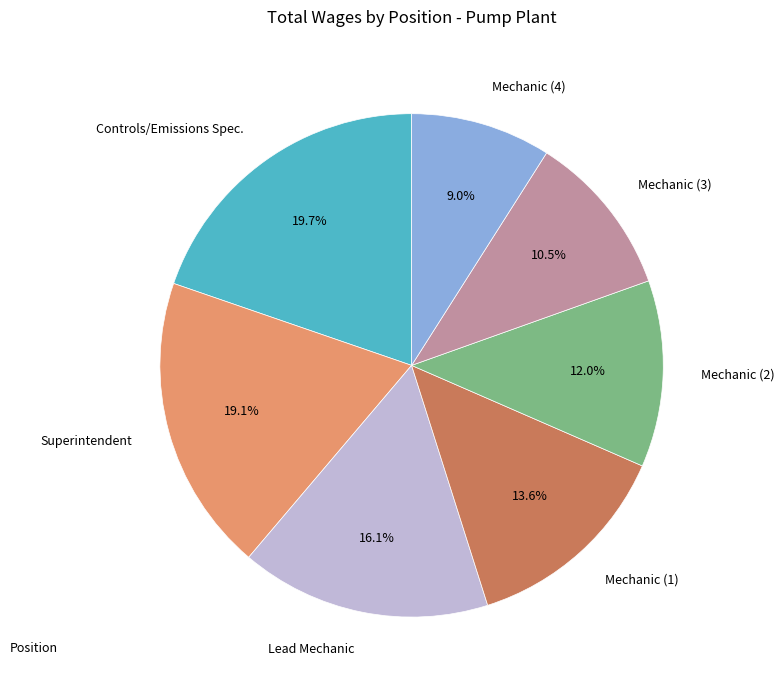

What percentage is the Controls/Emissions Spec. slice, to the nearest percent?

20%